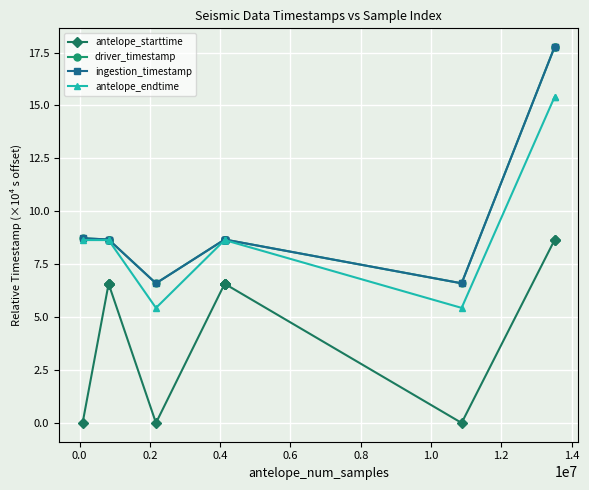

True or false: antelope_endtime and antelope_starttime intersect in this chart.

False